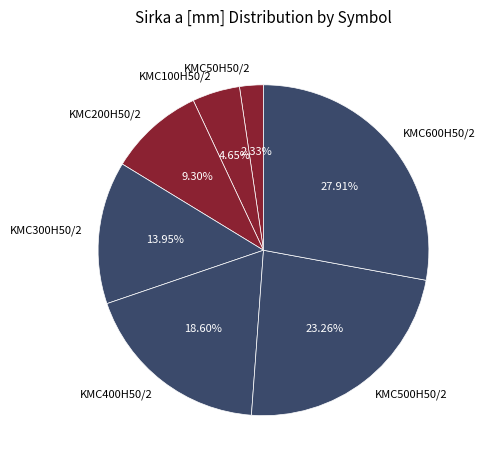

To the nearest percent, what percentage of the pie is KMC200H50/2?

9%